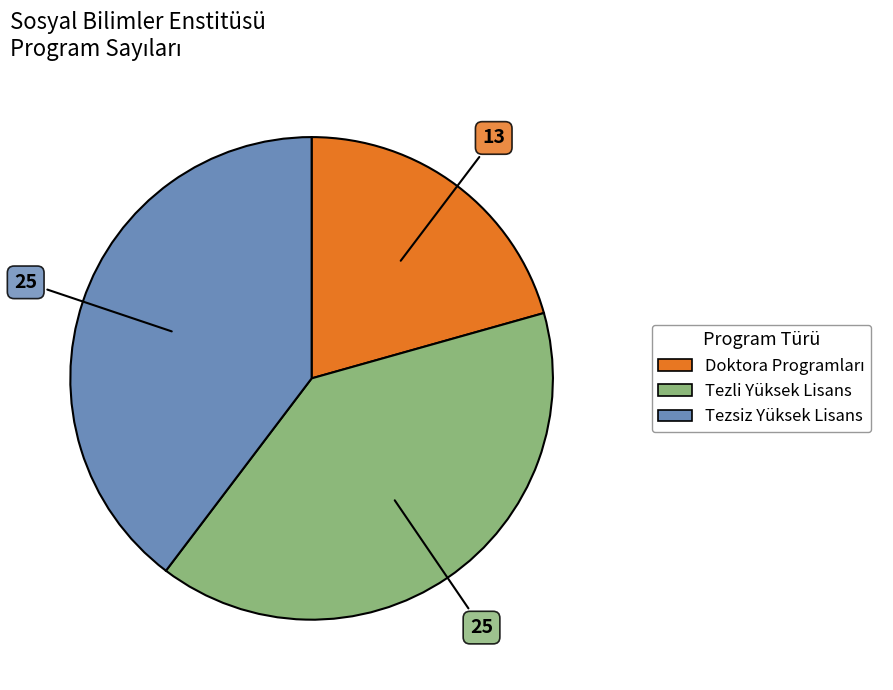

Is there a majority slice in this chart?

No